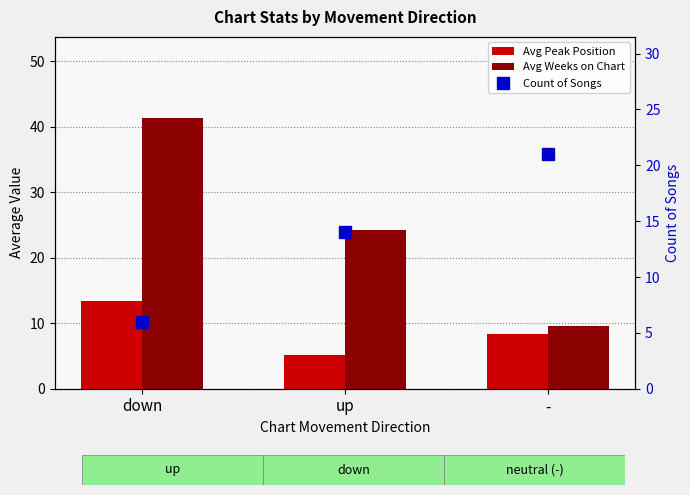

At how many categories does at least one series exceed 12?

3